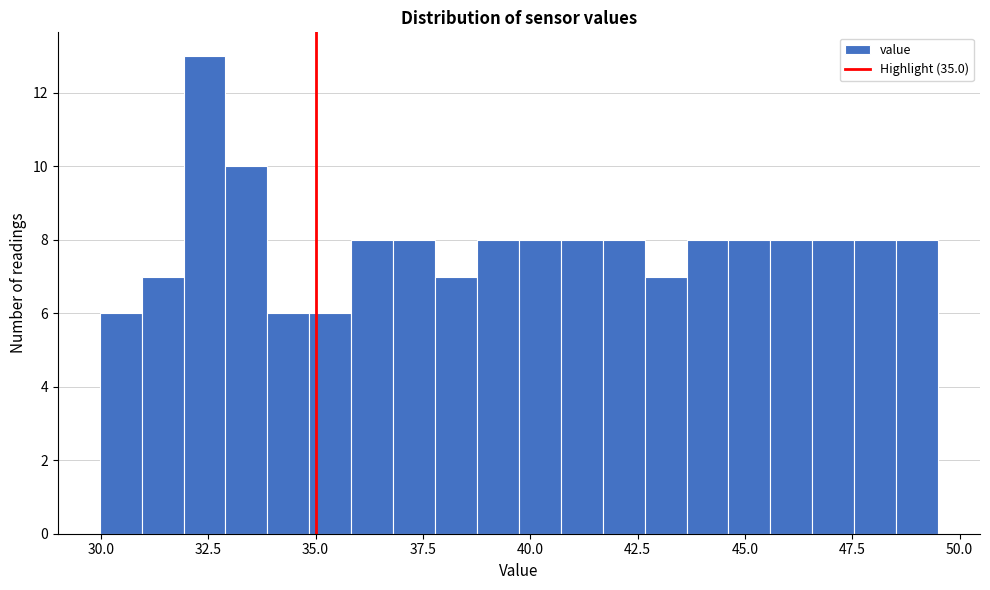

Read against the x-axis, roughly where is the centre of the tallest bar?

32.5